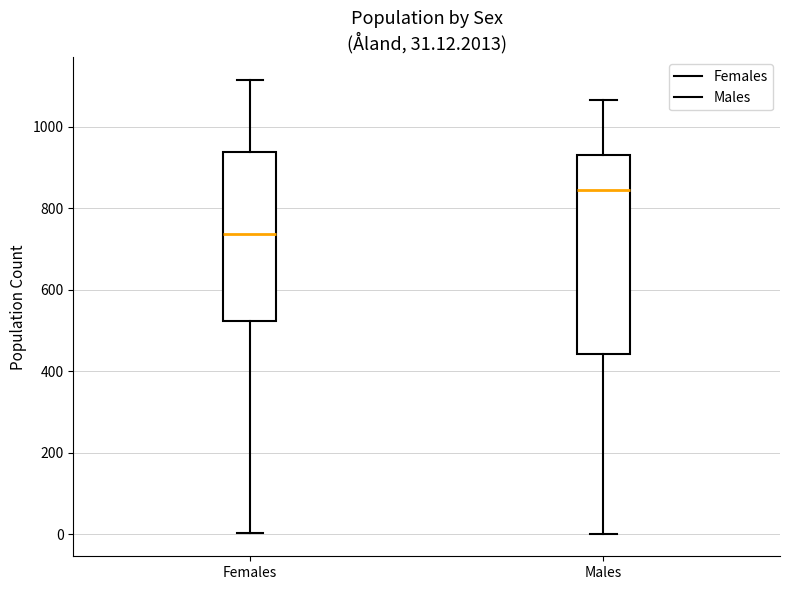

Which box is the tallest, from its lower edge to its upper edge?

Males